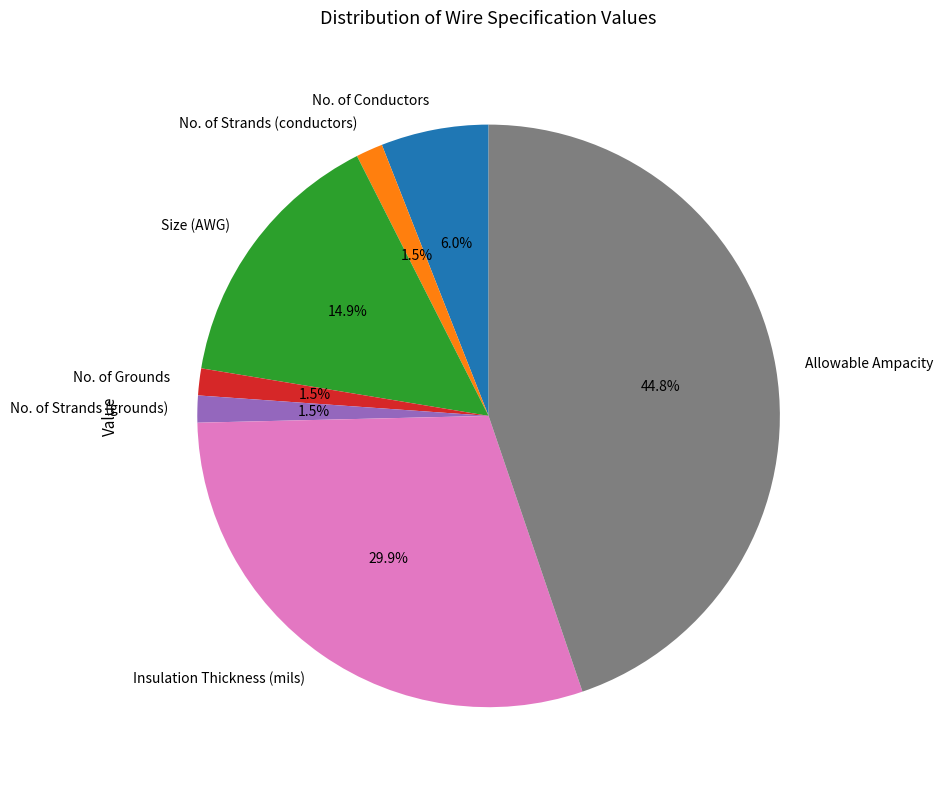

Which slice is the largest?

Allowable Ampacity